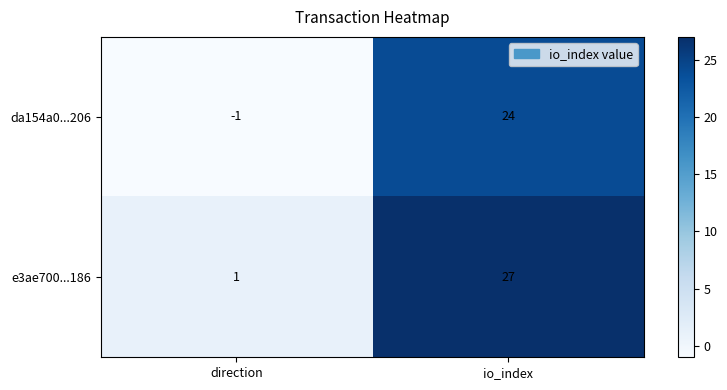

Which series changed the most between direction and io_index?

e3ae700...186